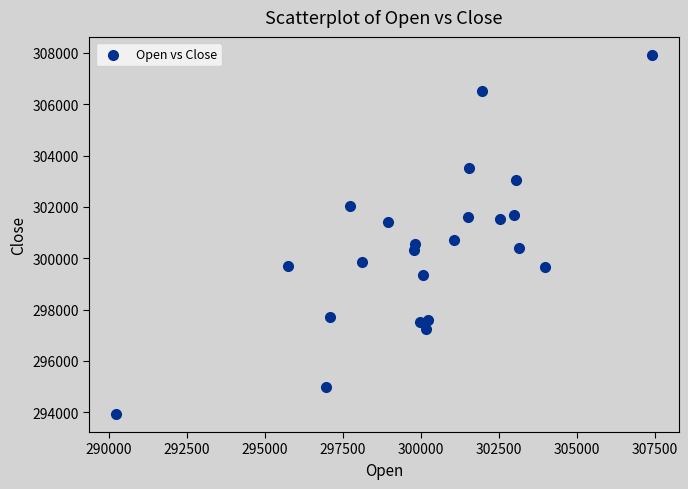

What is the range of X values (max minus min)?

17170